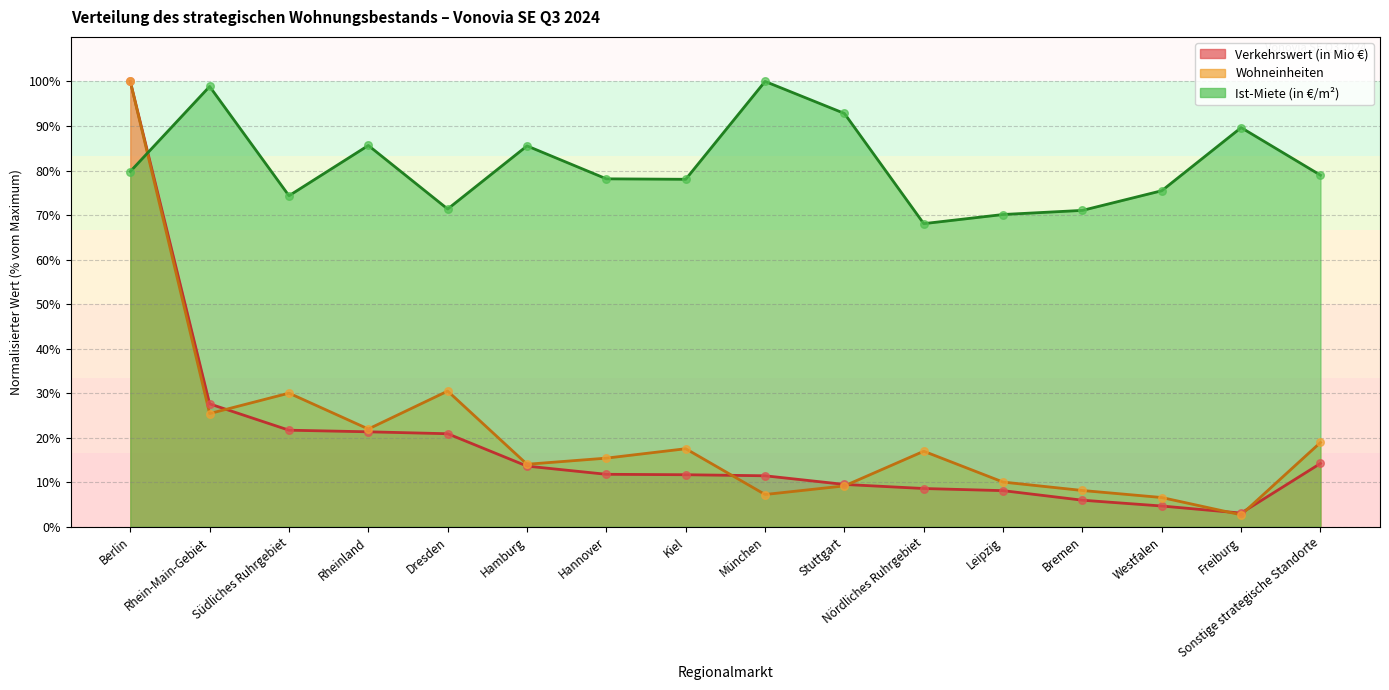

Which series has the largest total across all categories?

Ist-Miete (in €/m²)